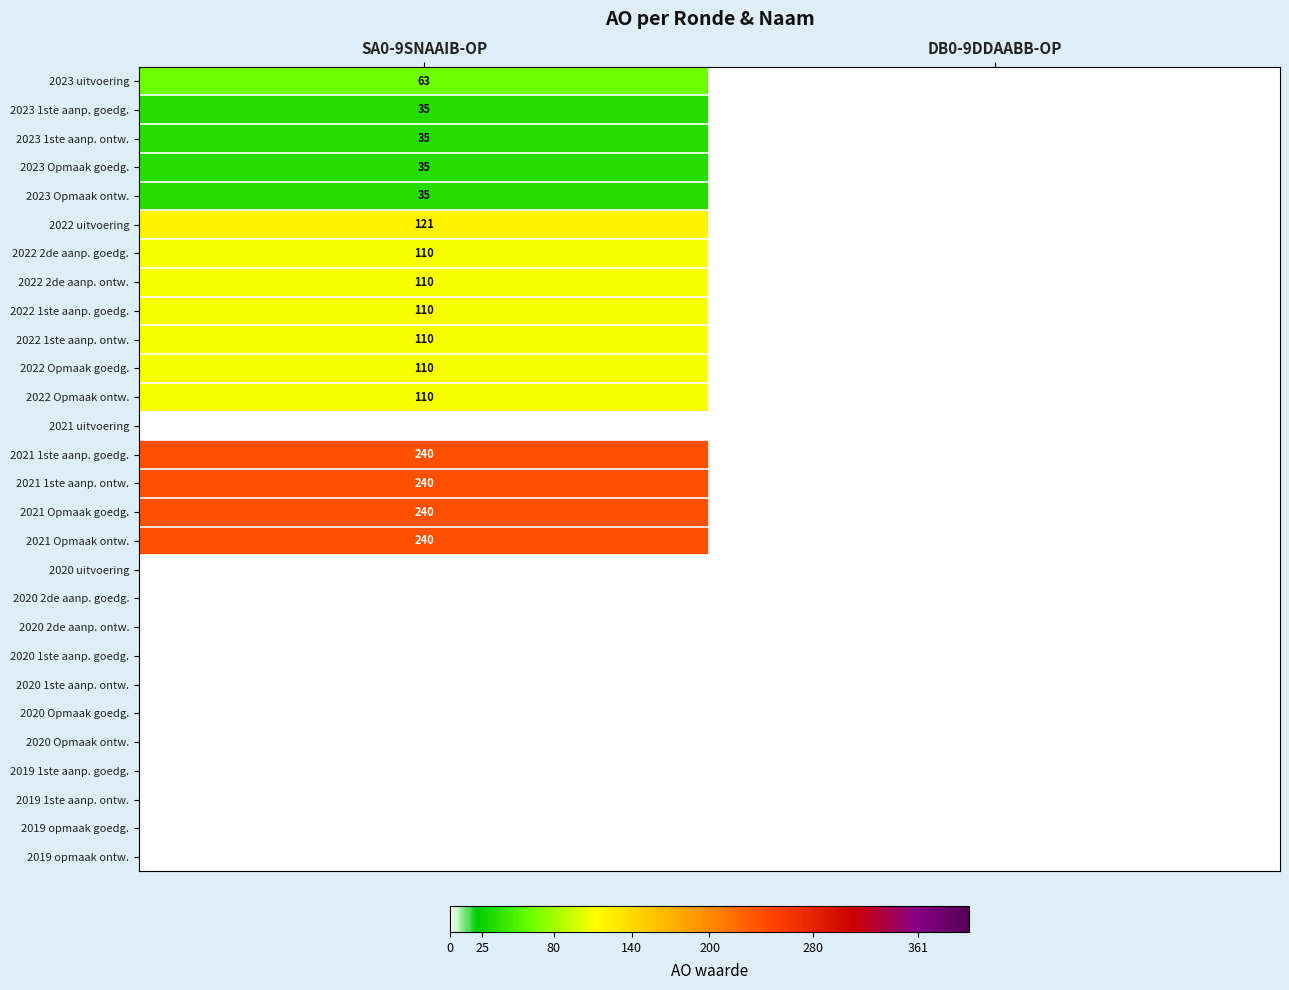

True or false: 2021 1ste aanp. goedg. has a value of 240 at SA0-9SNAAIB-OP.

True